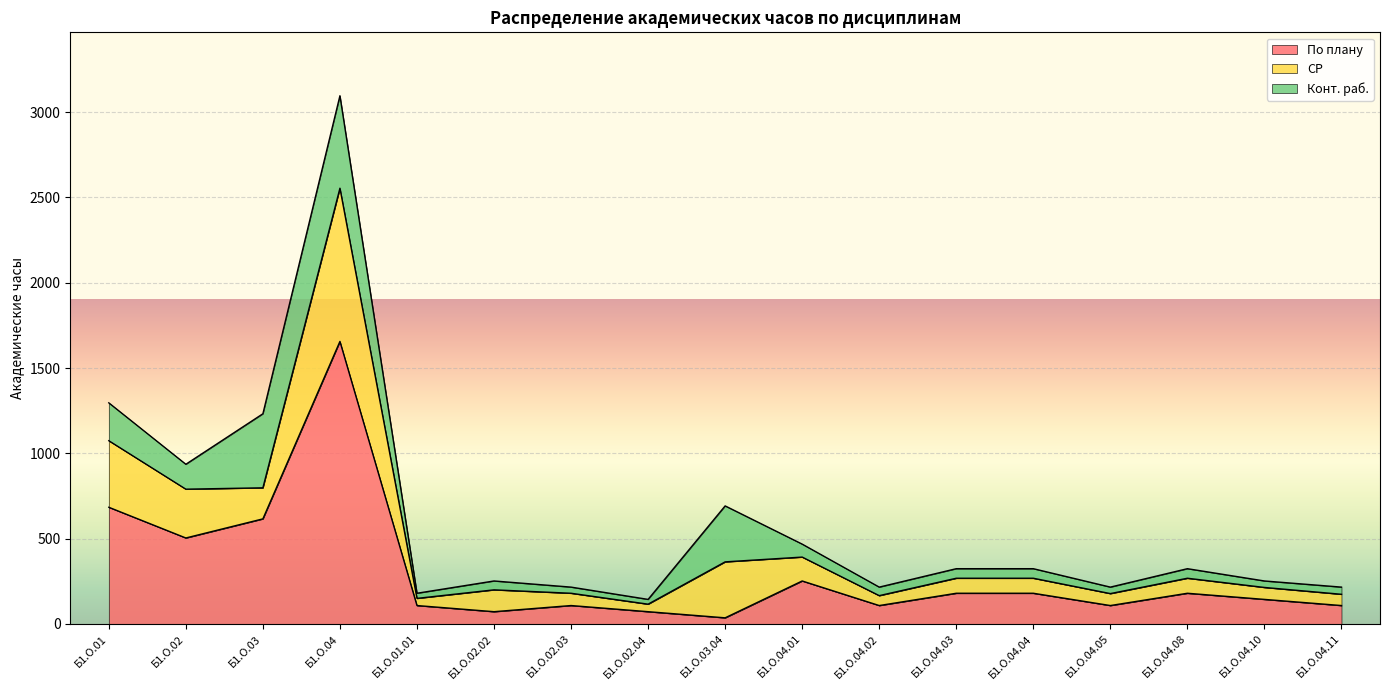

What are all the series names shown in the legend?

По плану, СР, Конт. раб.